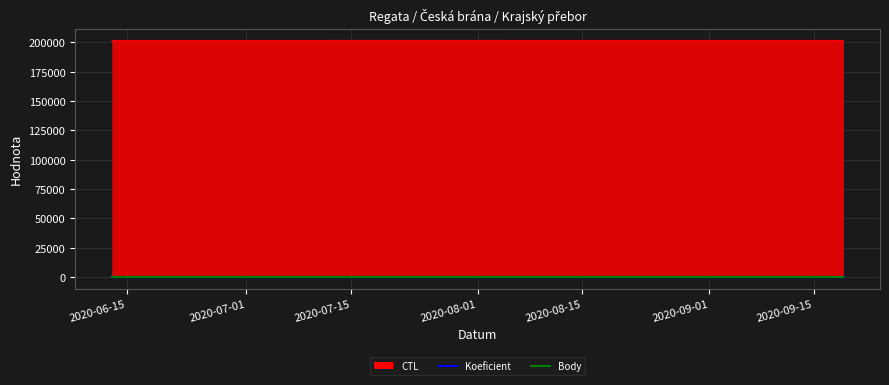

What is the difference between the Body values at 2020-07-01 and 2020-07-15?

1